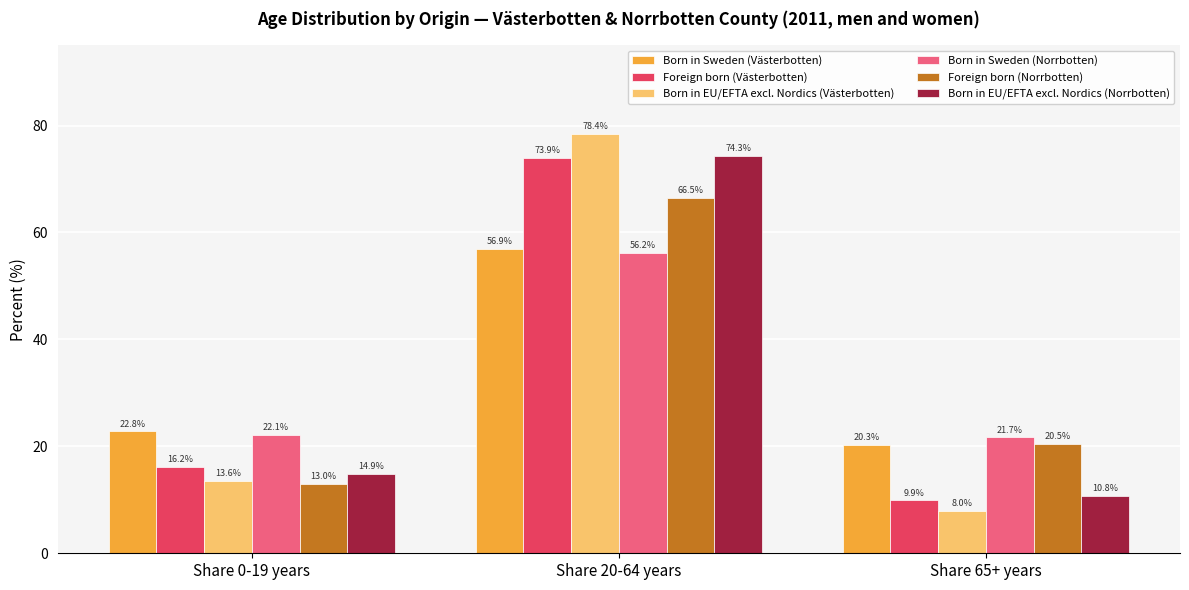

How many values in the Born in EU/EFTA excl. Nordics (Norrbotten) series exceed 14?

2